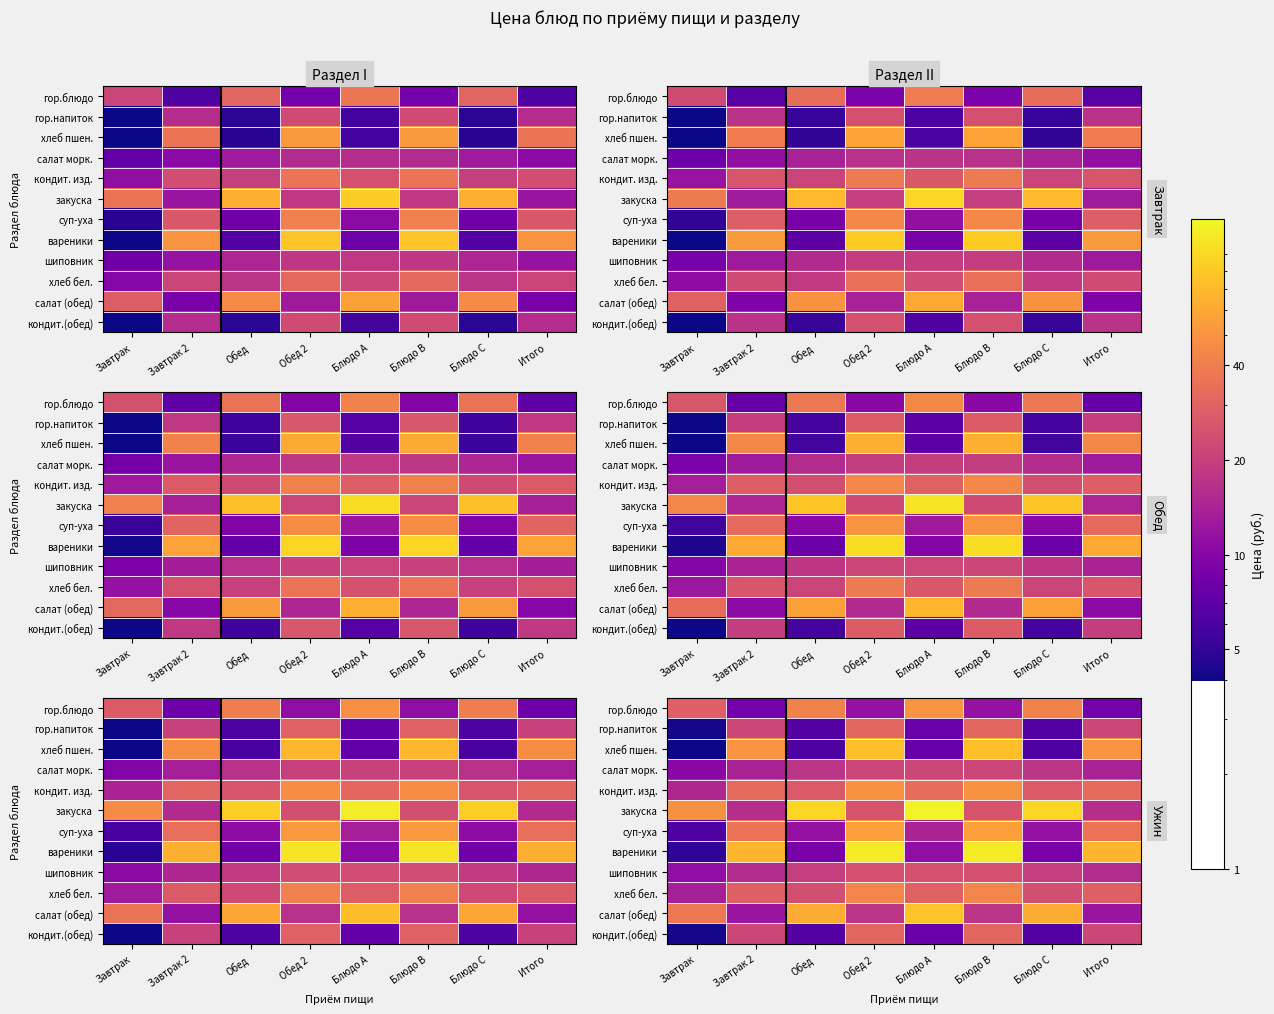

The value of гор.блюдо at Обед is 74.8. True or false?

False